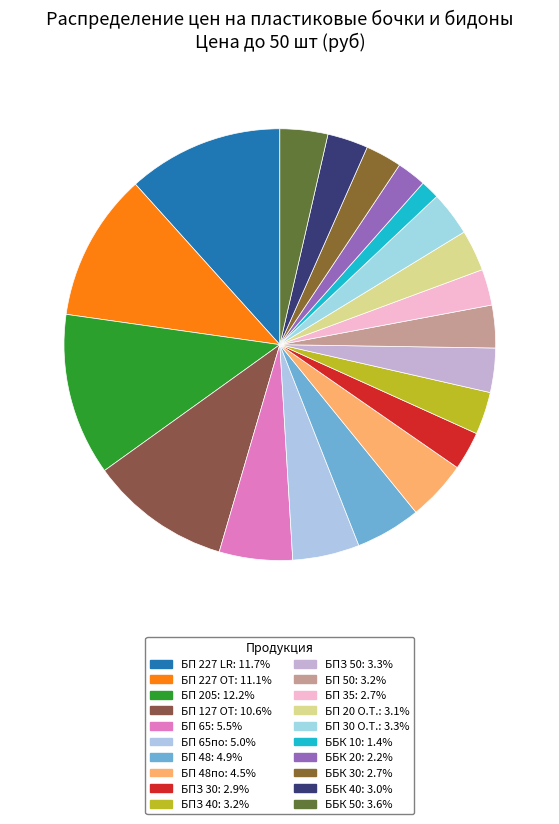

Count the number of slices in the pie.

20